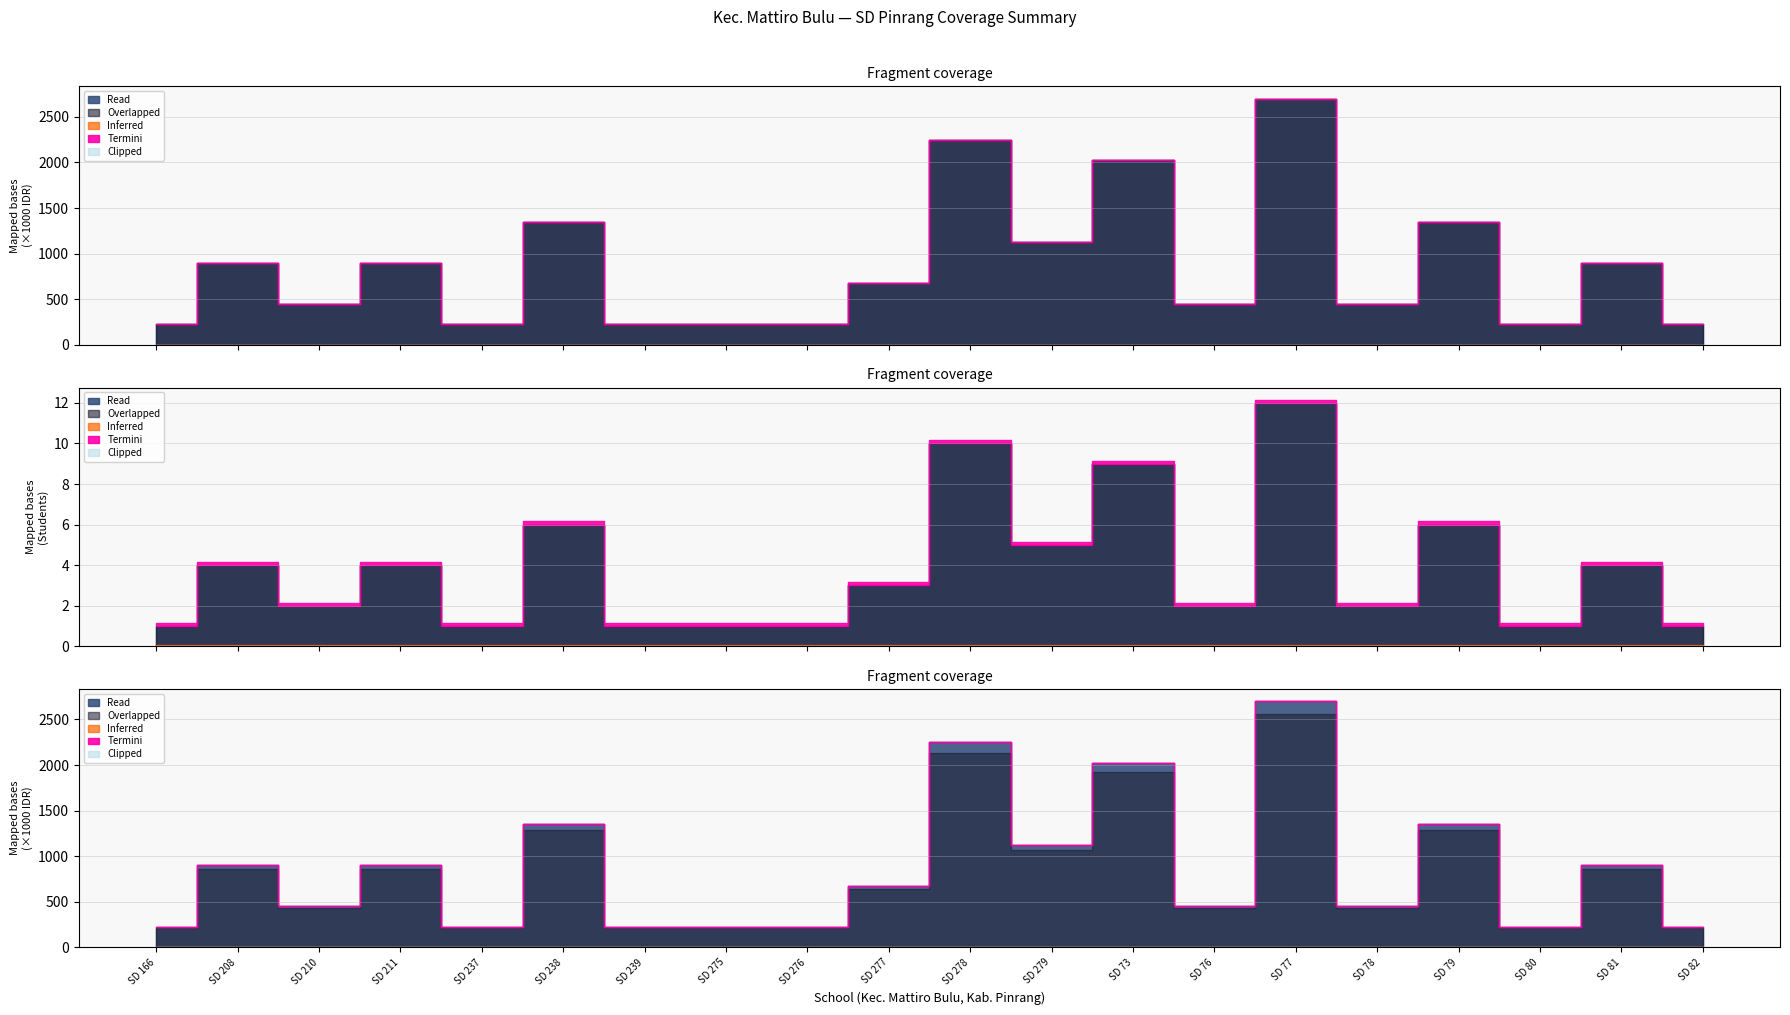

Which has a higher value, SD 208 or SD 277?

SD 208